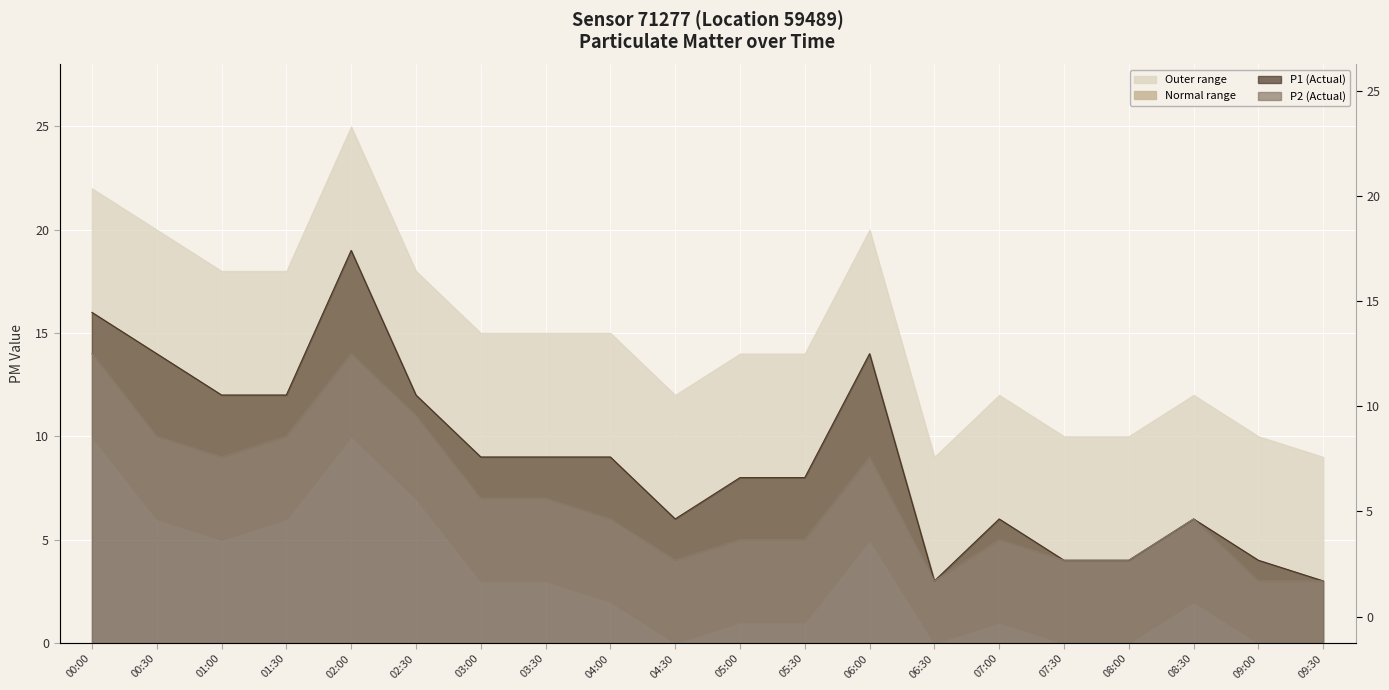

True or false: P2 line and P1 line cross at least once.

False